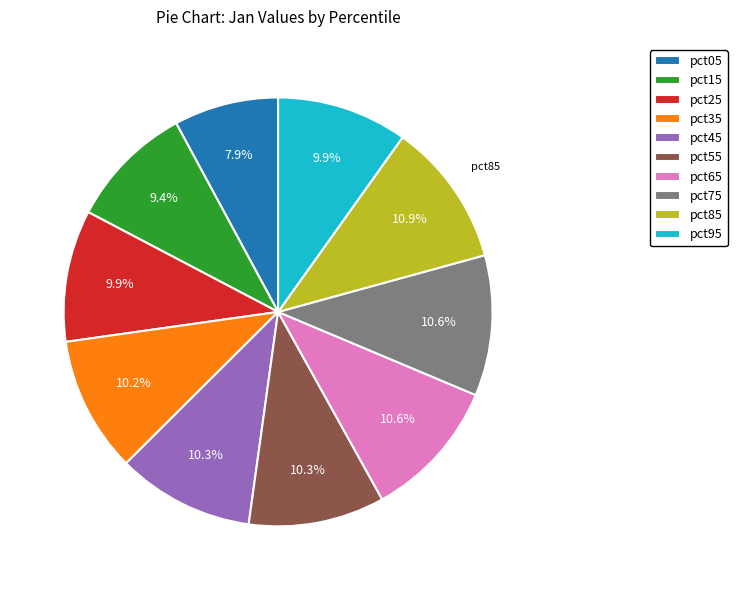

Is it true that pct95 is 22% of the pie?

False